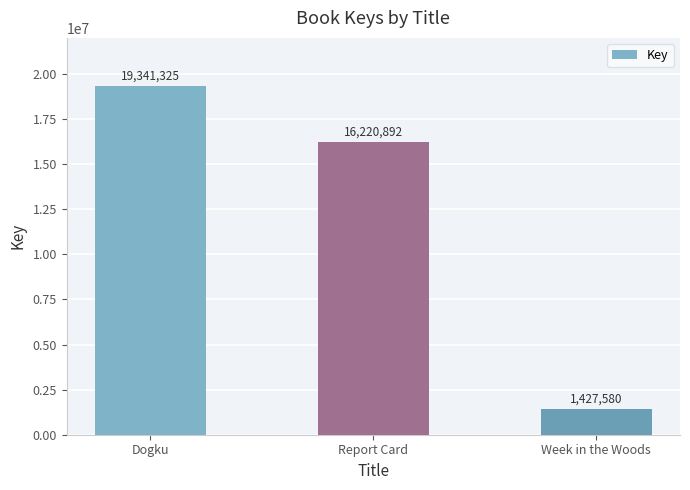

Reading left to right, list all the values displayed in this chart.

Dogku=19341325	Report Card=16220892	Week in the Woods=1427580